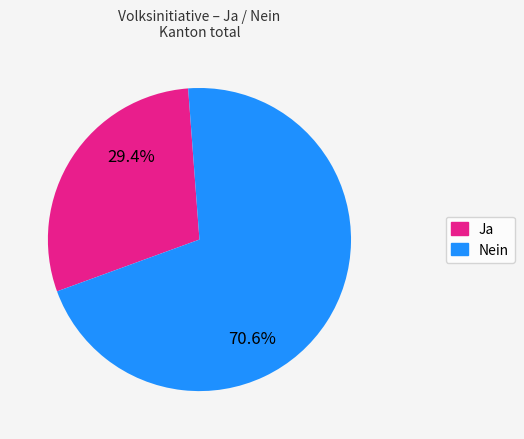

Which slice represents more than half of the pie?

Nein